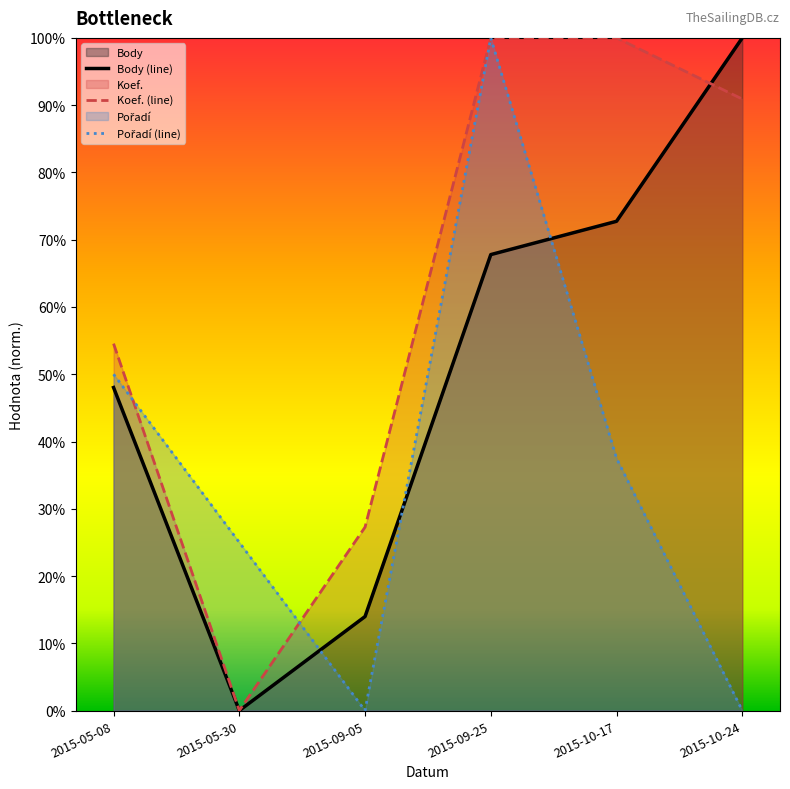

Which series has the widest spread of values?

Body